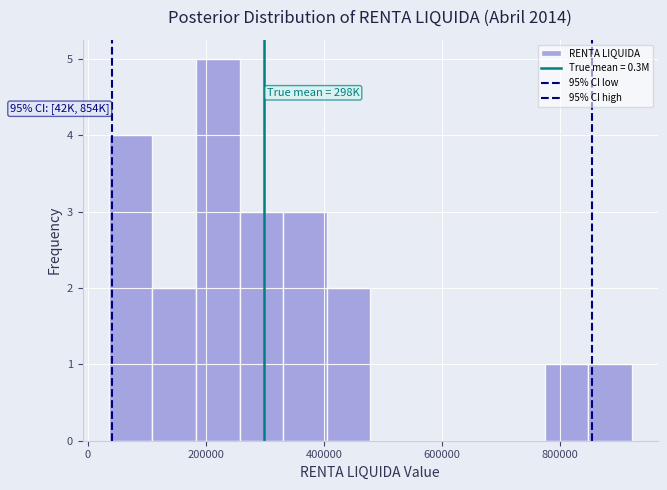

Read against the x-axis, roughly where is the centre of the tallest bar?

220000